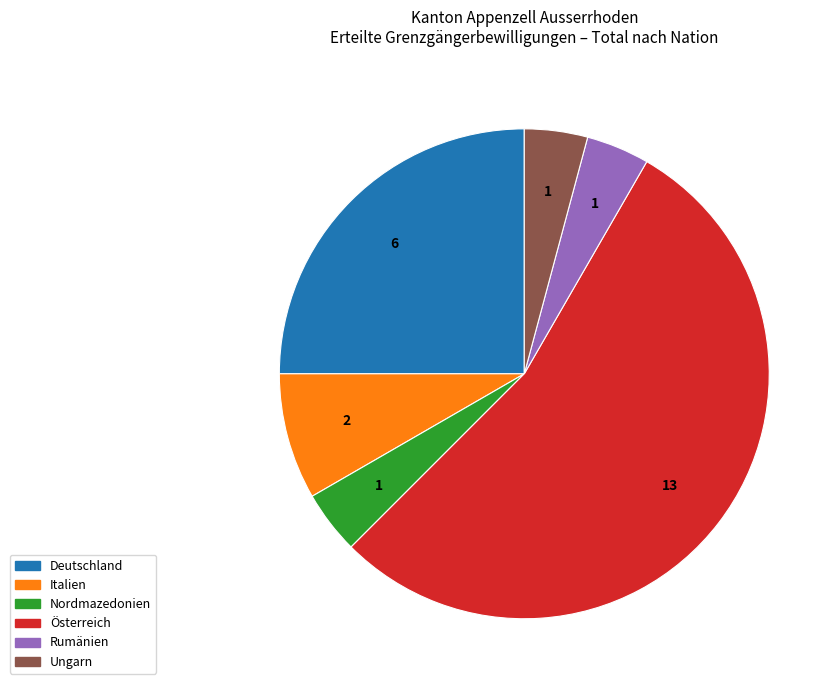

Is the sum of Nordmazedonien and Deutschland greater than half?

No